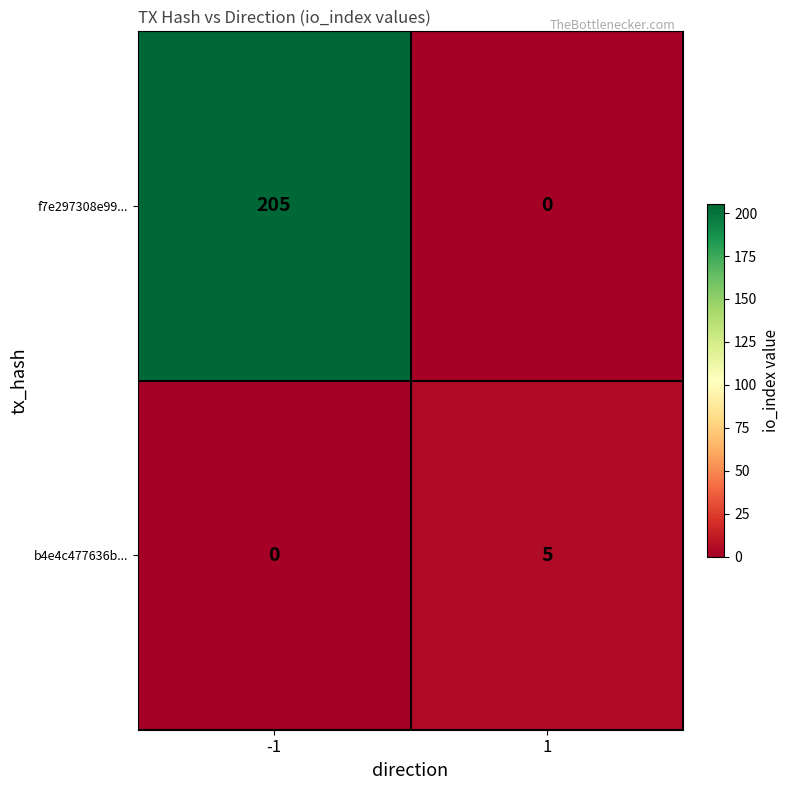

Rank the series by their average value, from lowest to highest.

b4e4c477636b..., f7e297308e99...